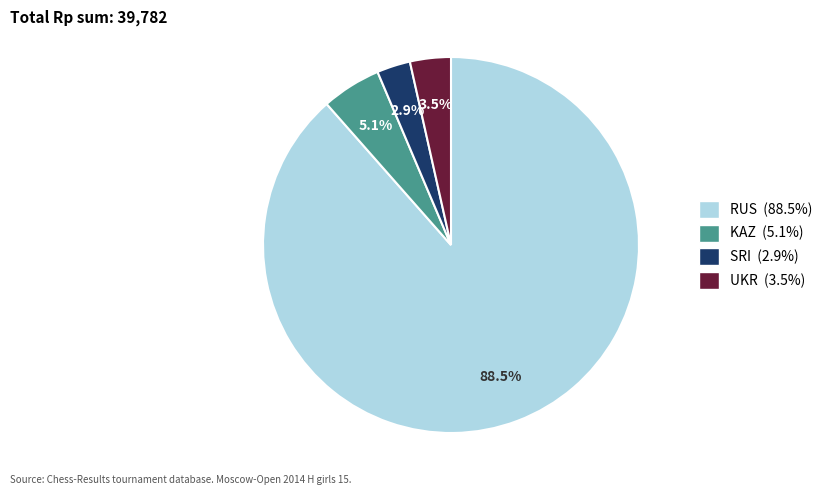

Combined, what portion of the pie is UKR and SRI?

6.4%